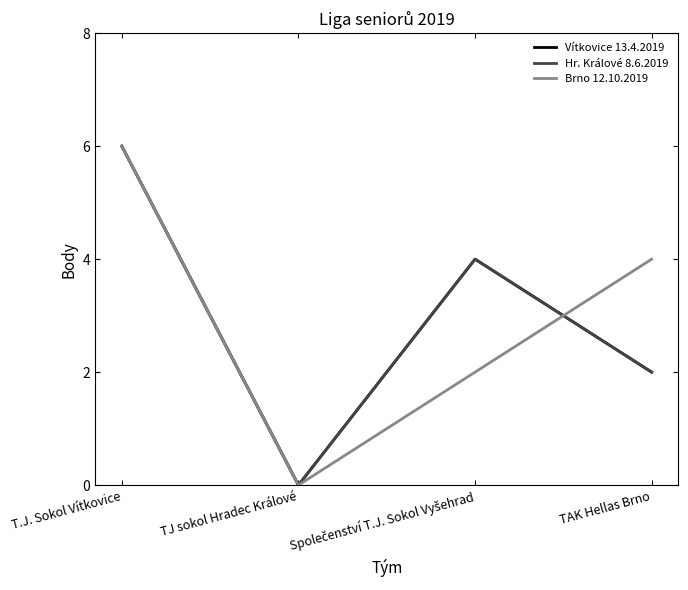

How many intersections are there between Brno 12.10.2019 and Hr. Králové 8.6.2019?

1